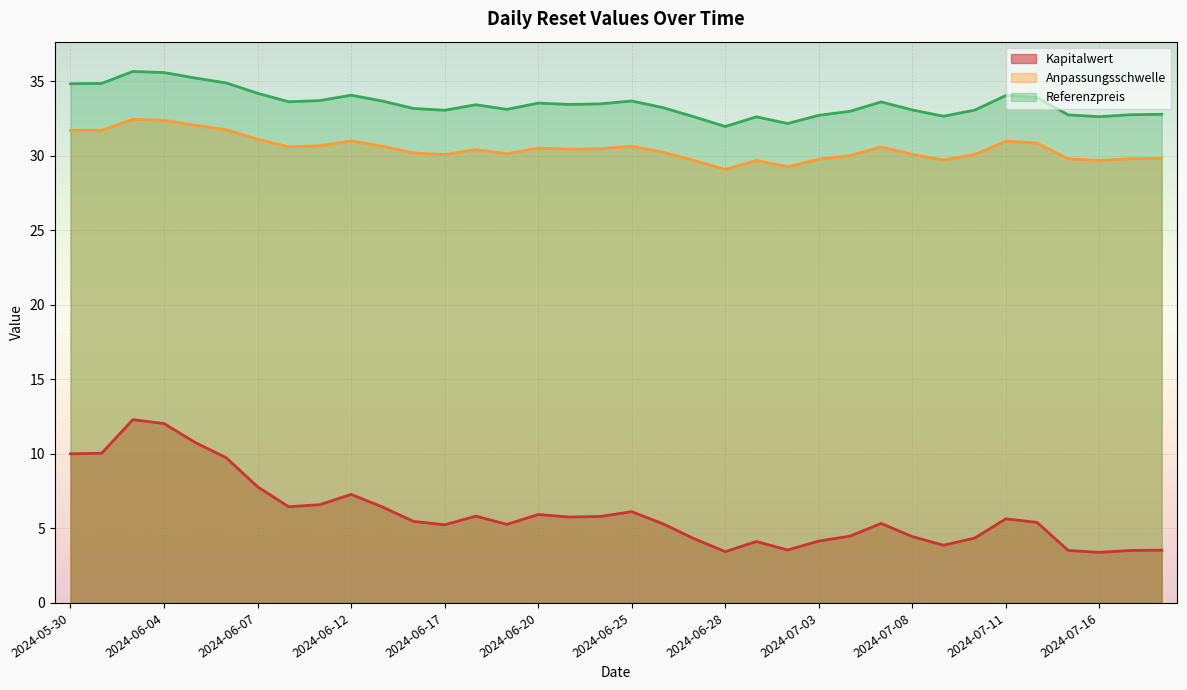

How many interior local peaks does the Kapitalwert series have?

8